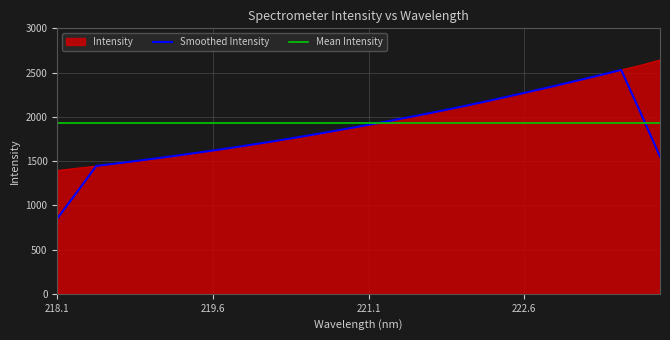

Which series has the widest spread of values?

Smoothed Intensity